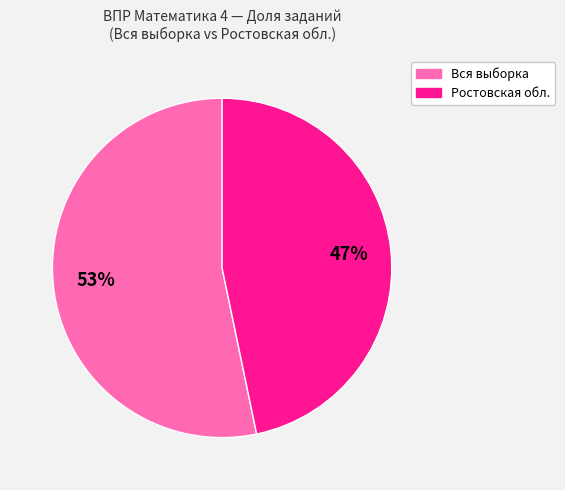

Count the number of slices in the pie.

2